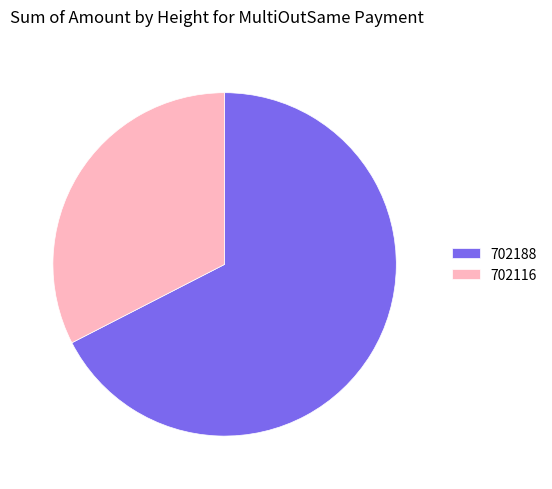

Count the number of slices in the pie.

2